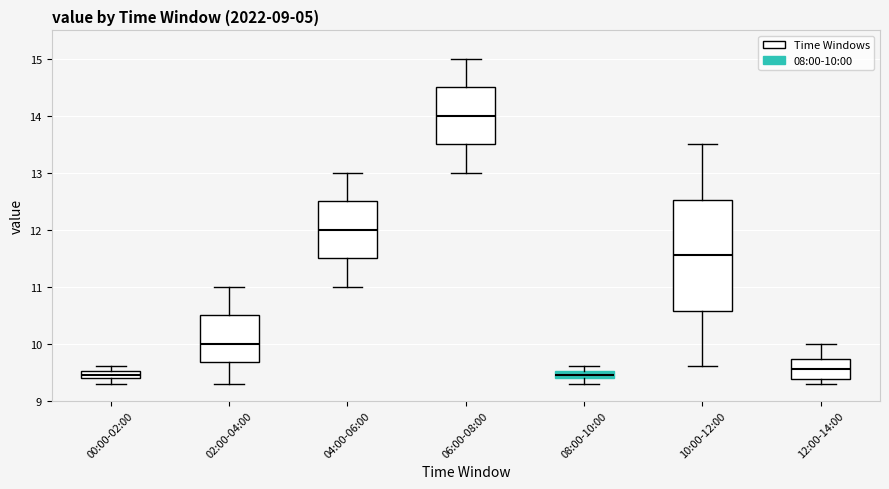

Comparing the boxes themselves (not the whiskers), which one is the tallest?

10:00-12:00